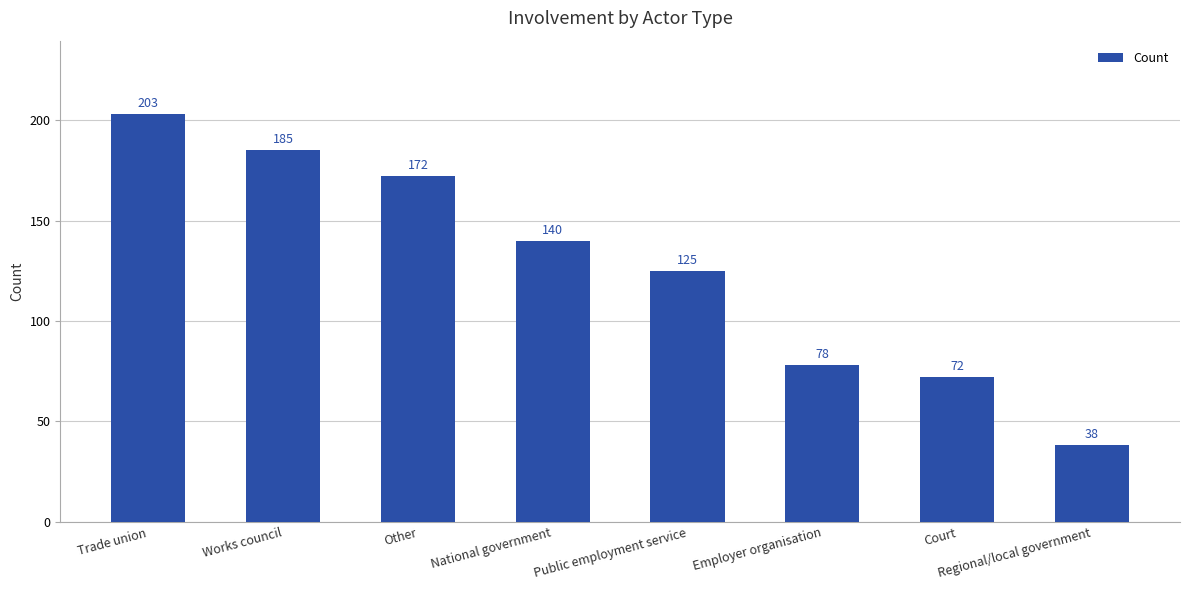

Between National government and Trade union, which is larger?

Trade union